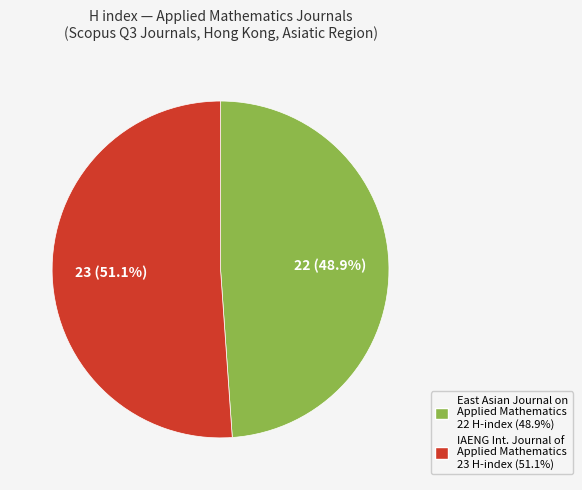

Is there a majority slice in this chart?

Yes